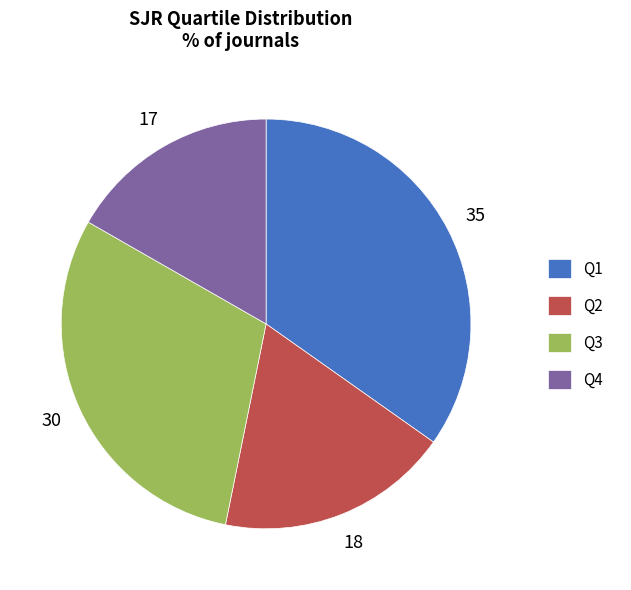

Is the sum of Q3 and Q4 greater than half?

No